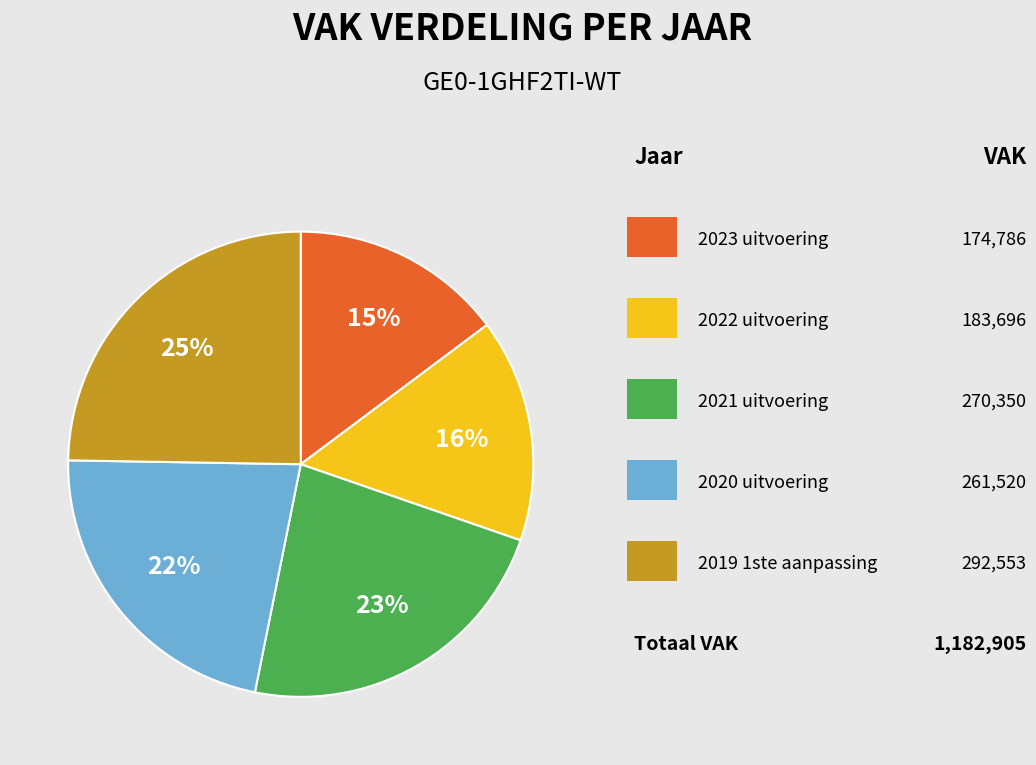

To the nearest percent, what is the difference between the largest and smallest slice percentages?

10%